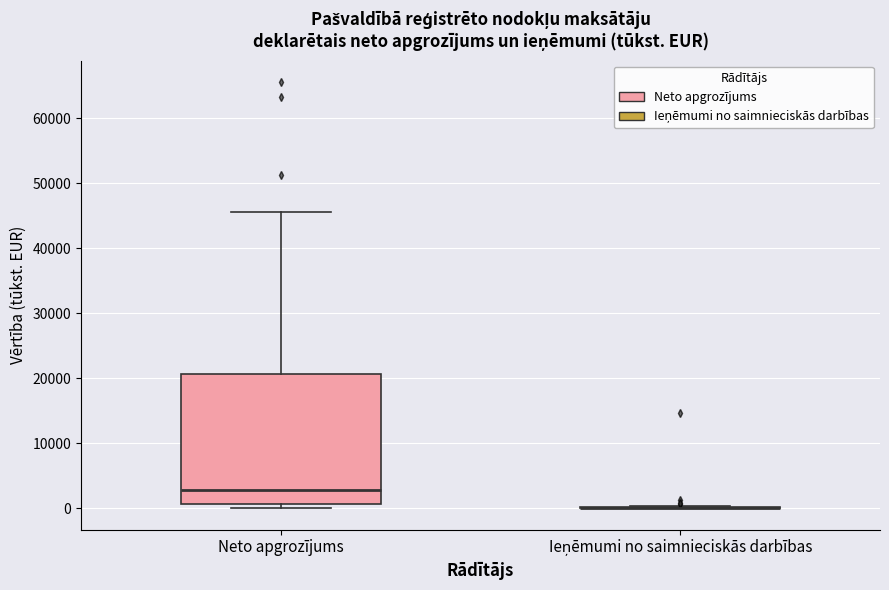

Where does the upper whisker of the box for Neto apgrozījums end on the y-axis? The values are not printed on the chart, so give them approximately, as read against the axis.

46000